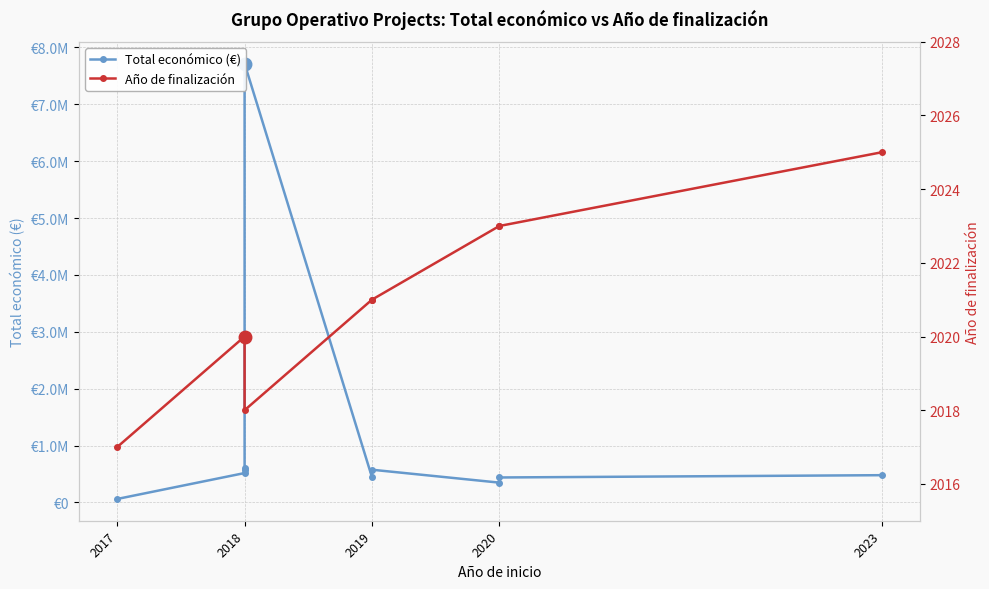

How many data points in Año de finalización are less than 2021?

5